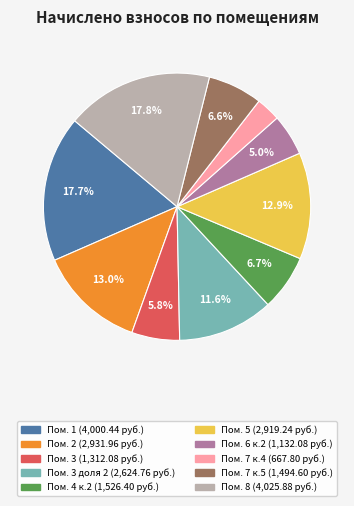

Is there any slice that represents more than half of the pie?

No